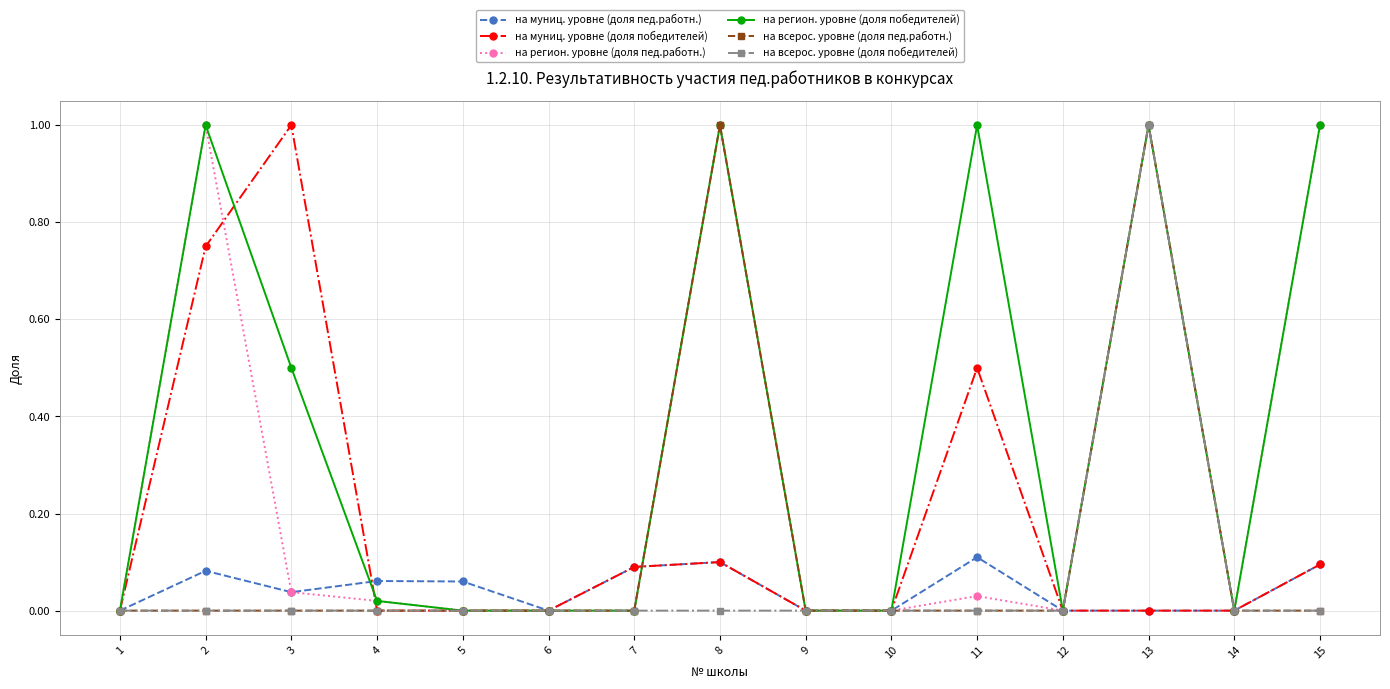

What is the average value of the на муниц. уровне (доля победителей) series?

0.2